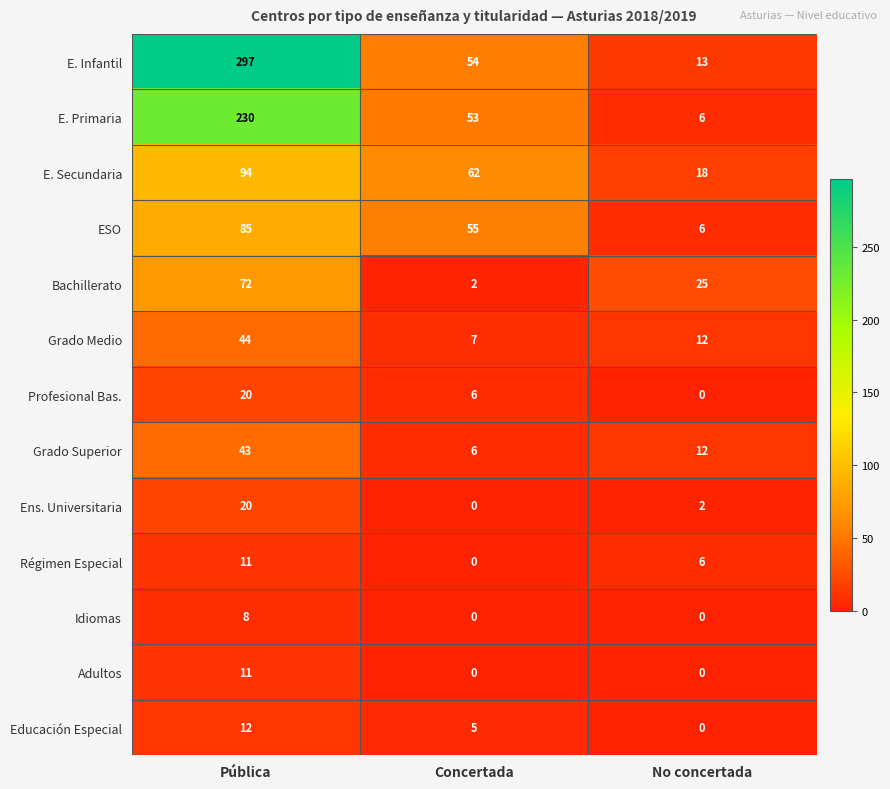

What is the spread (max minus min) of values at Concertada?

62